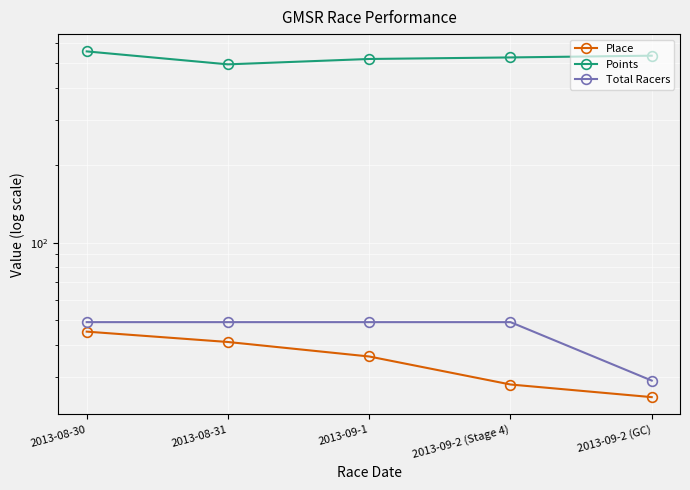

At how many categories does at least one series exceed 547?

1